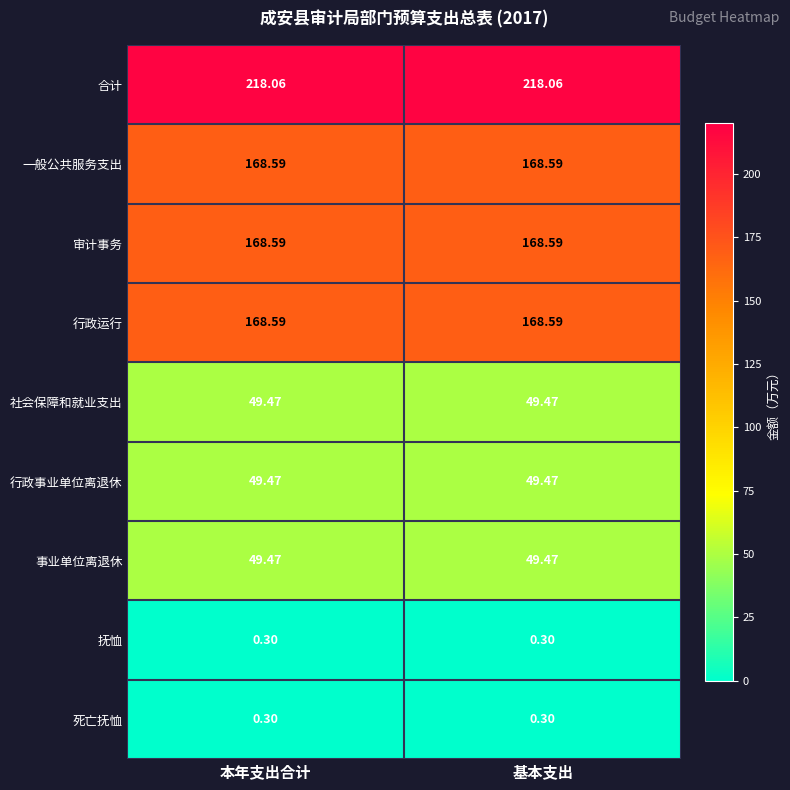

How many data points does each series have?

2